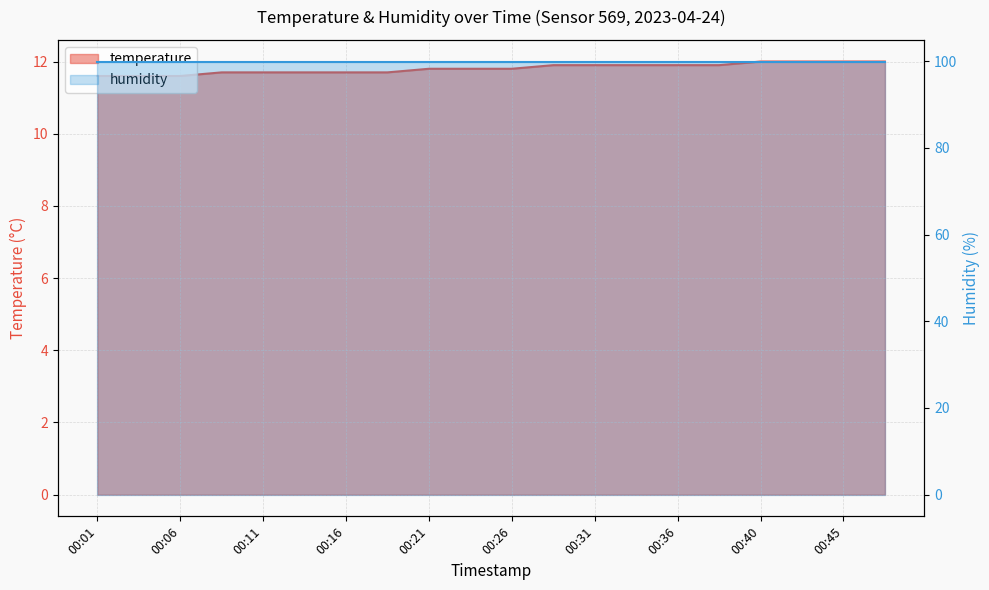

Reading right to left, extract all data points from this chart.

00:48=12.0	00:45=12.0	00:43=12.0	00:40=12.0	00:38=11.9	00:36=11.9	00:33=11.9	00:31=11.9	00:28=11.9	00:26=11.8	00:23=11.8	00:21=11.8	00:18=11.7	00:16=11.7	00:13=11.7	00:11=11.7	00:08=11.7	00:06=11.6	00:04=11.6	00:01=11.6